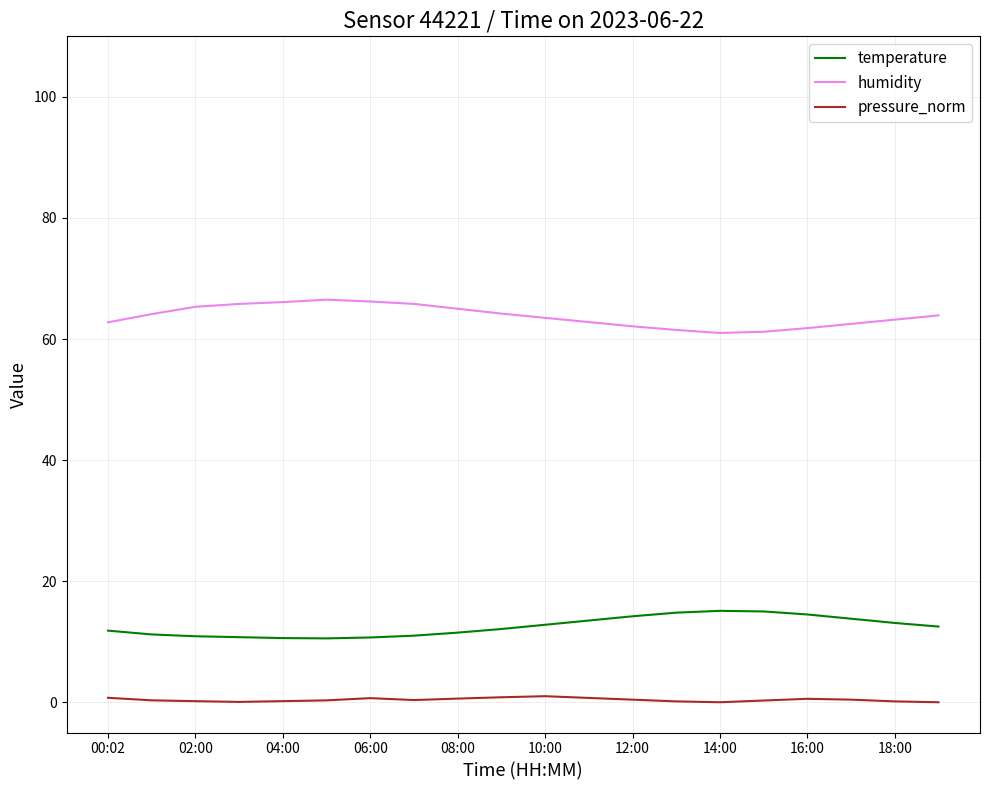

What is the difference between the maximum and minimum values in the pressure_norm series?

1.0